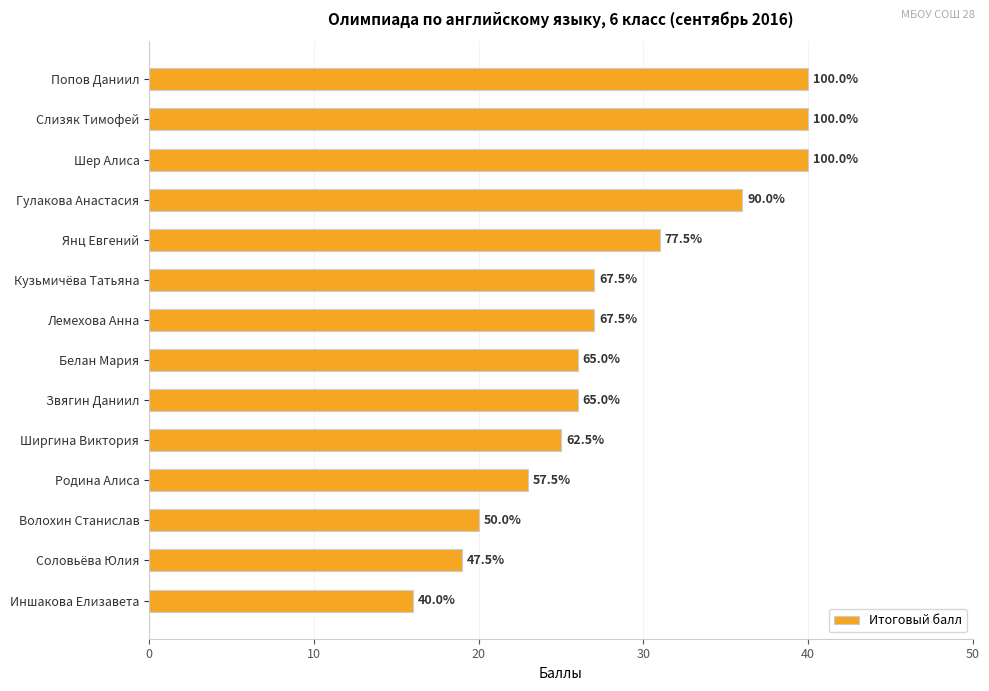

What is the difference between the maximum and minimum values?

24